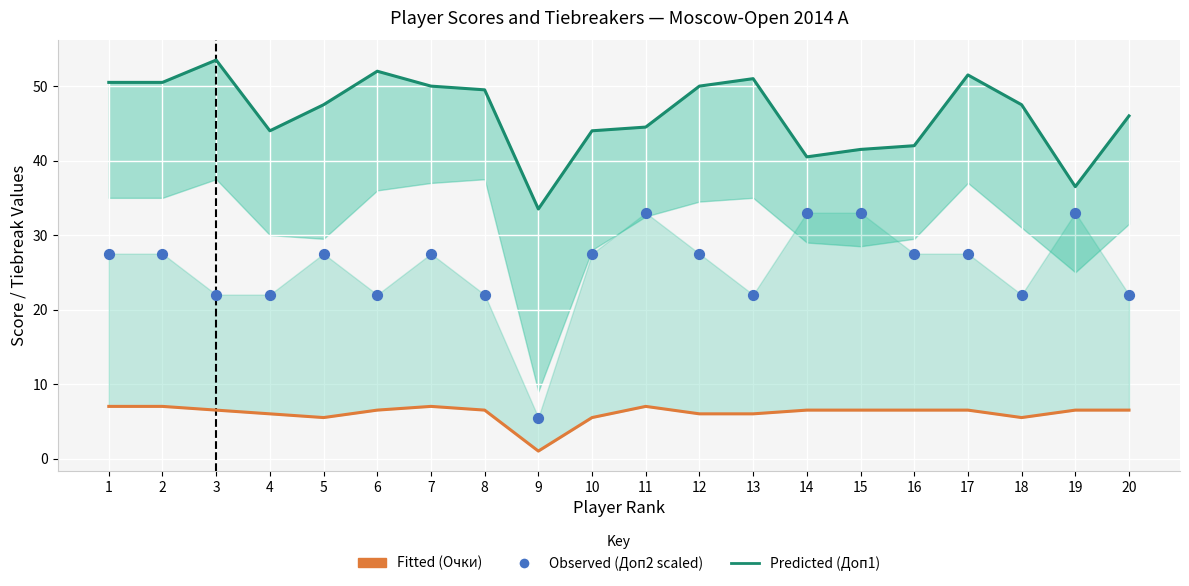

What is the total value across all series at 3?

82.0